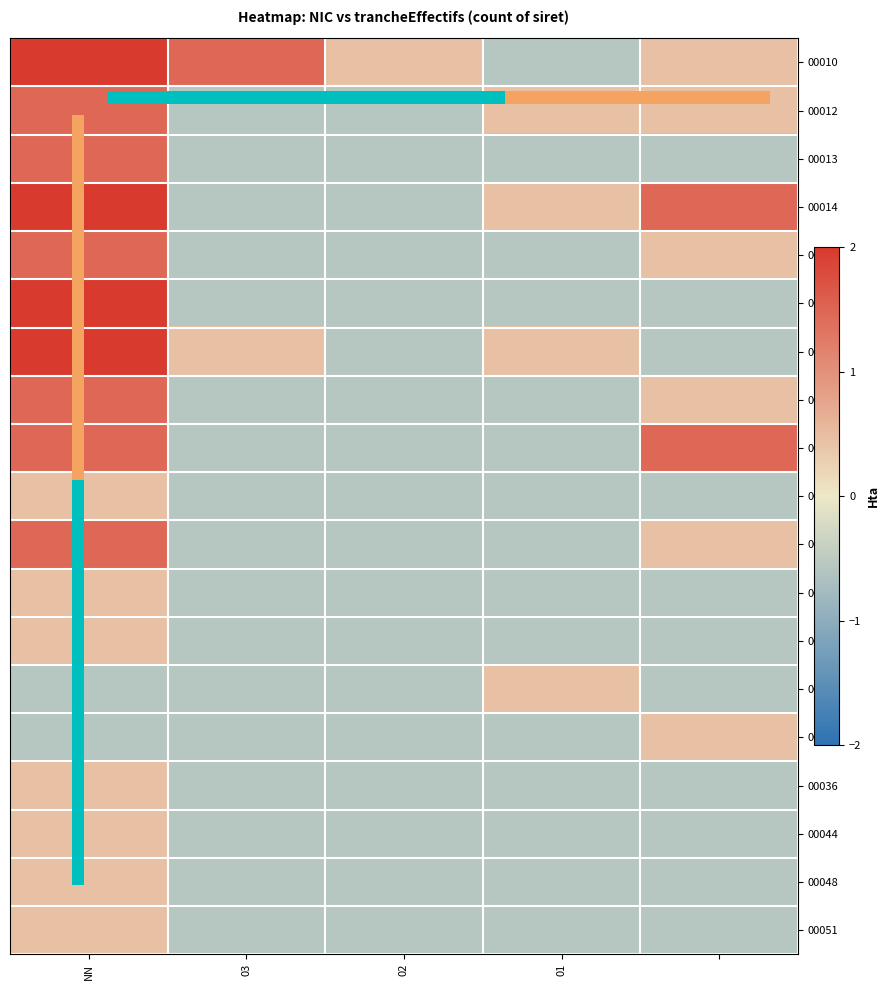

What is the highest value of the 00048 series?

0.5